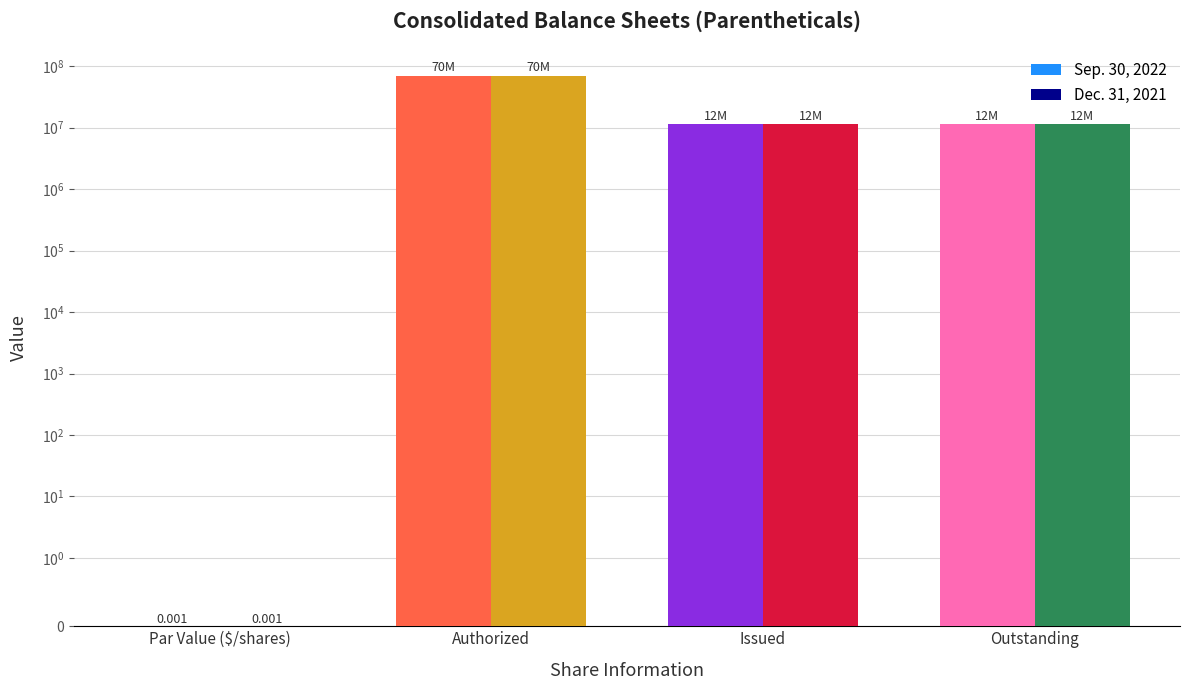

What is the value of the Dec. 31, 2021 bar at the 3rd from the left?

11500000.0